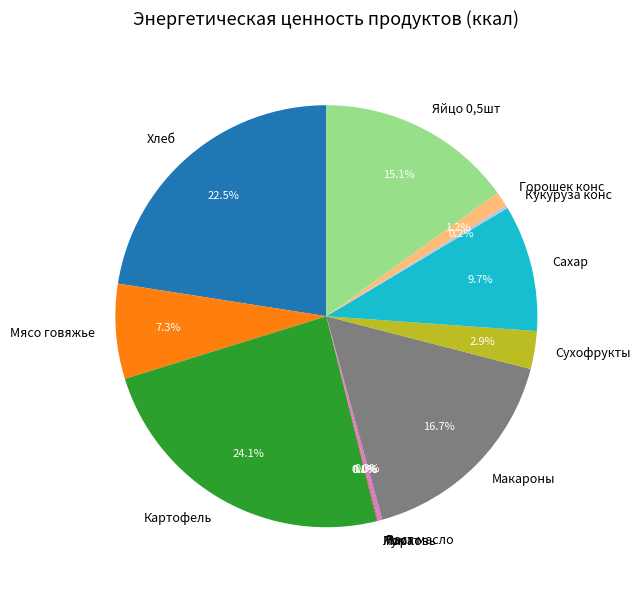

Which slice is the largest?

Картофель